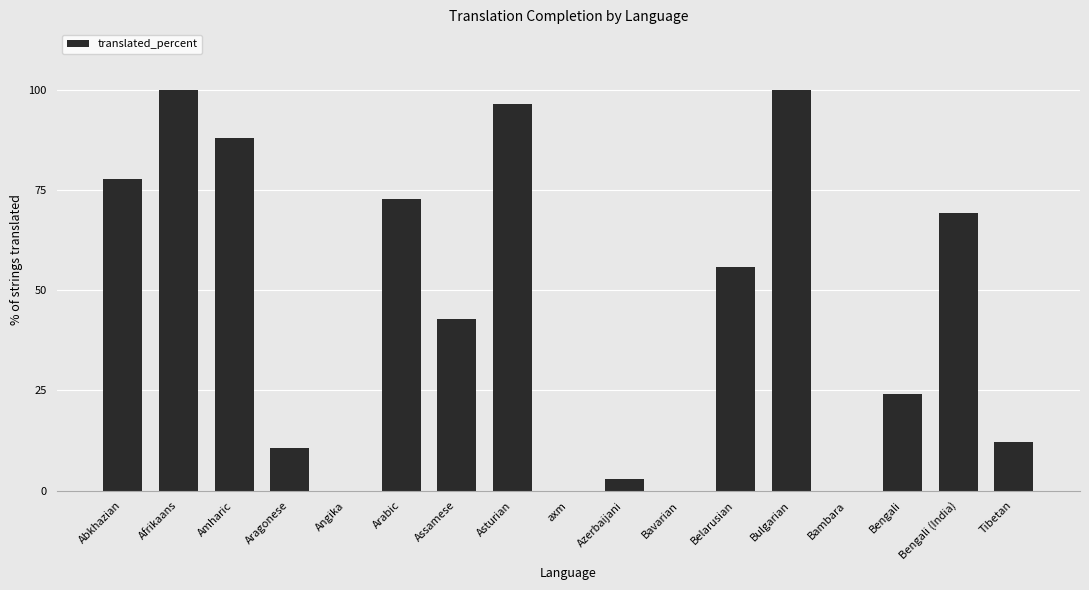

Reading left to right, what are all the values shown in this chart?

Abkhazian=77.8	Afrikaans=100.0	Amharic=87.8	Aragonese=10.7	Angika=0.0	Arabic=72.8	Assamese=42.8	Asturian=96.4	axm=0.0	Azerbaijani=2.8	Bavarian=0.0	Belarusian=55.7	Bulgarian=100.0	Bambara=0.0	Bengali=24.2	Bengali (India)=69.2	Tibetan=12.1